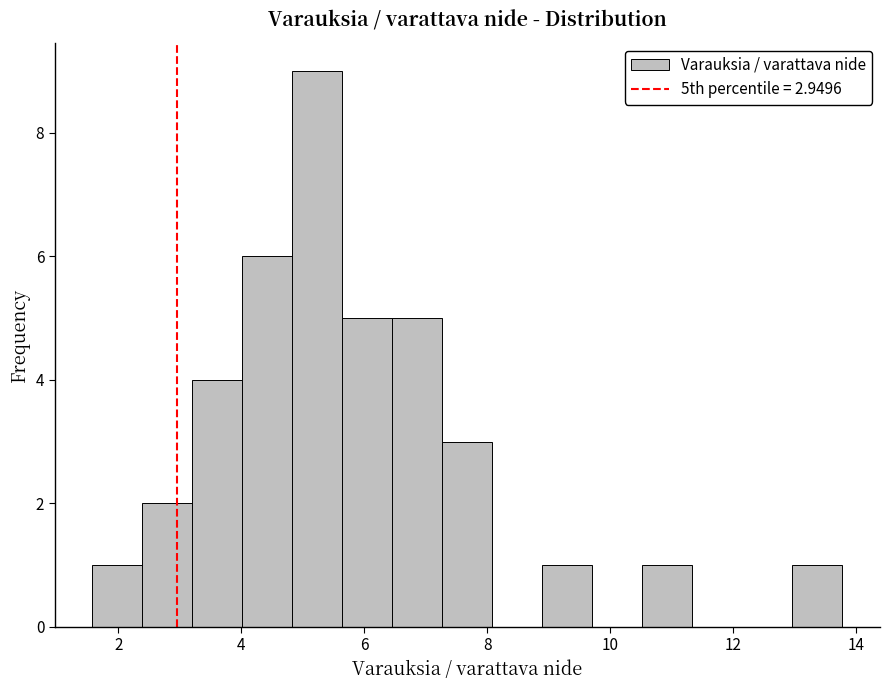

Reading left to right, transcribe this chart: for each bar, give the range it covers on the x-axis and its height. Neither the bar edges nor the heights are printed on the chart, so give them approximately, as read against the axes.

1.6 to 2.4: 1
2.4 to 3.2: 2
3.2 to 4.0: 4
4.0 to 4.8: 6
4.8 to 5.6: 9
5.6 to 6.4: 5
6.4 to 7.2: 5
7.2 to 8.0: 3
8.0 to 8.8: 0
8.8 to 9.8: 1
9.8 to 10.6: 0
10.6 to 11.4: 1
11.4 to 12.2: 0
12.2 to 13.0: 0
13.0 to 13.8: 1